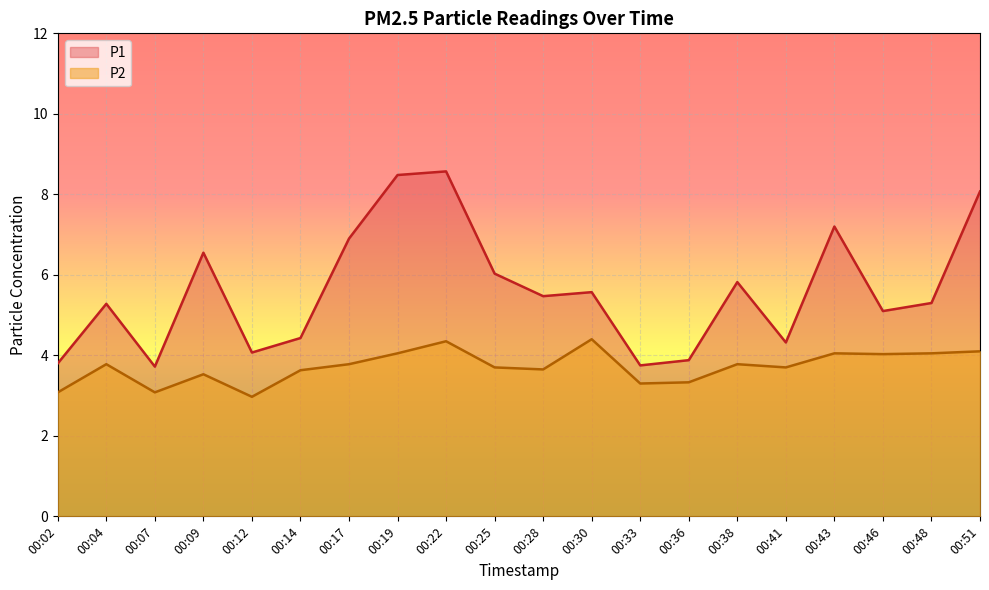

Read the P1 value at 00:12.

4.1